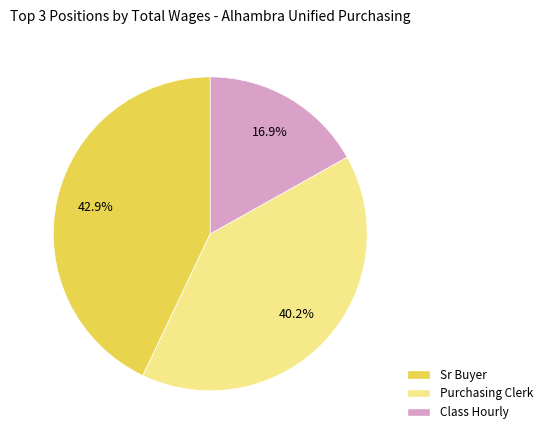

To the nearest percent, what percentage of the pie is Class Hourly?

17%